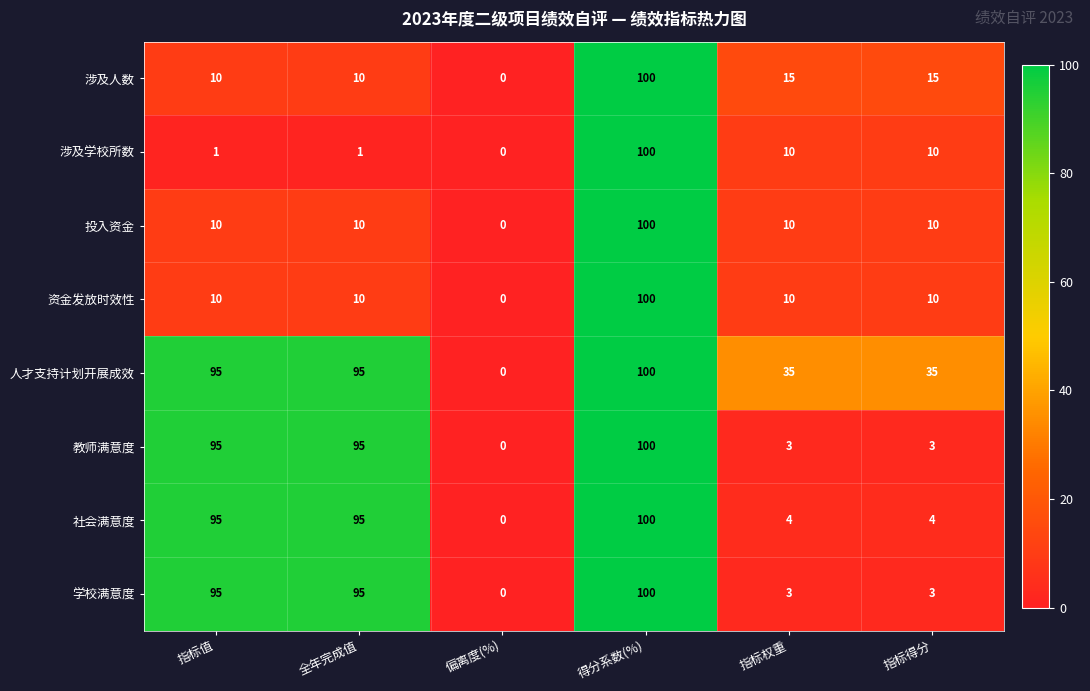

Which category has the lowest value across all series?

偏离度(%)